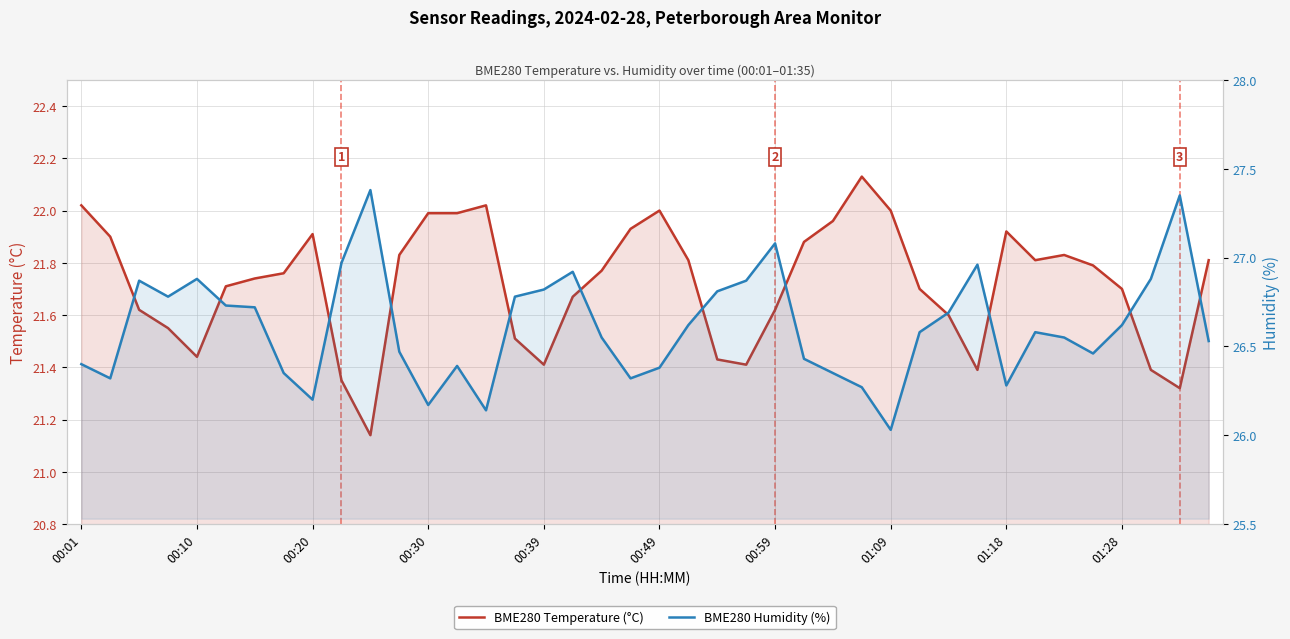

Is it true that BME280 Temperature (°C) equals 31.0 at 13?

False